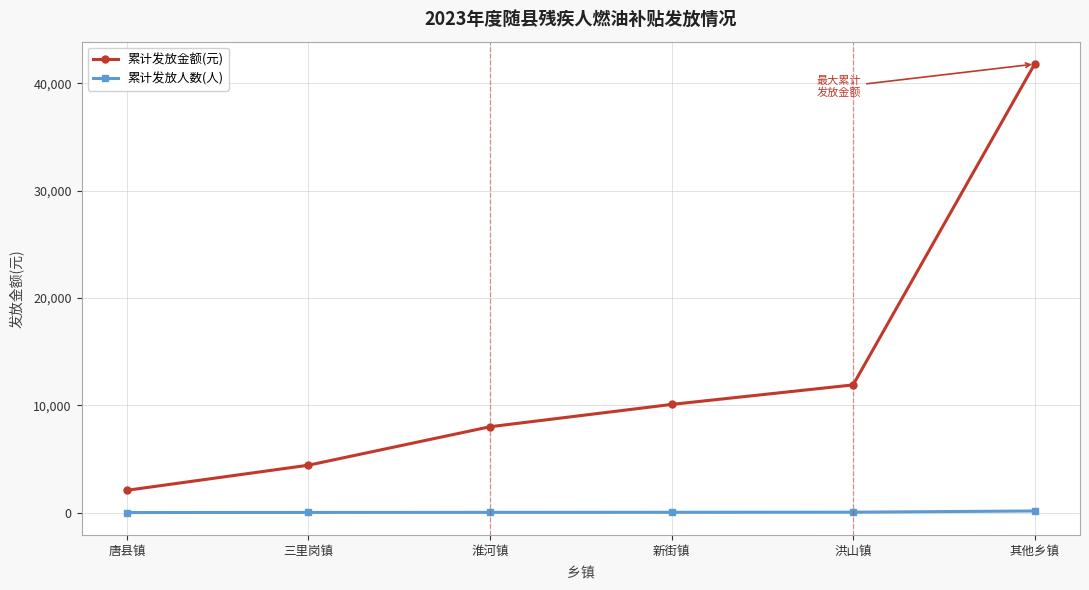

Does the chart display data point markers on the line(s)?

Yes